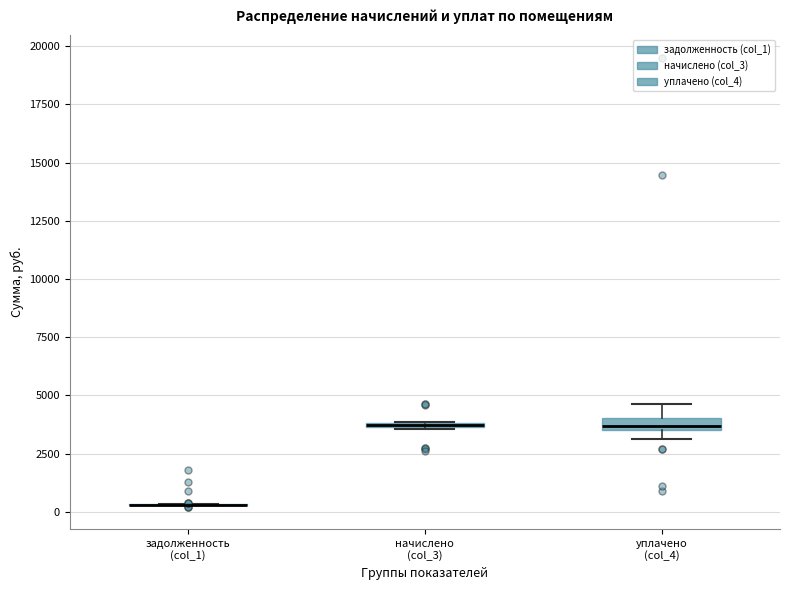

Where is the upper edge of the box for уплачено (col_4) on the y-axis? The values are not printed on the chart, so give them approximately, as read against the axis.

4000